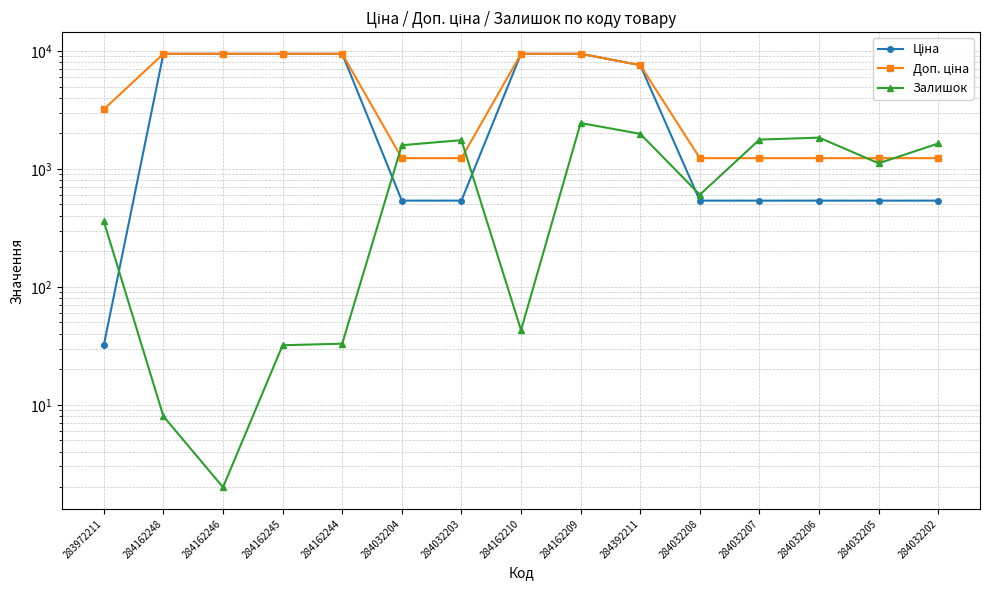

At which category is the sum across all series the highest?

284162209